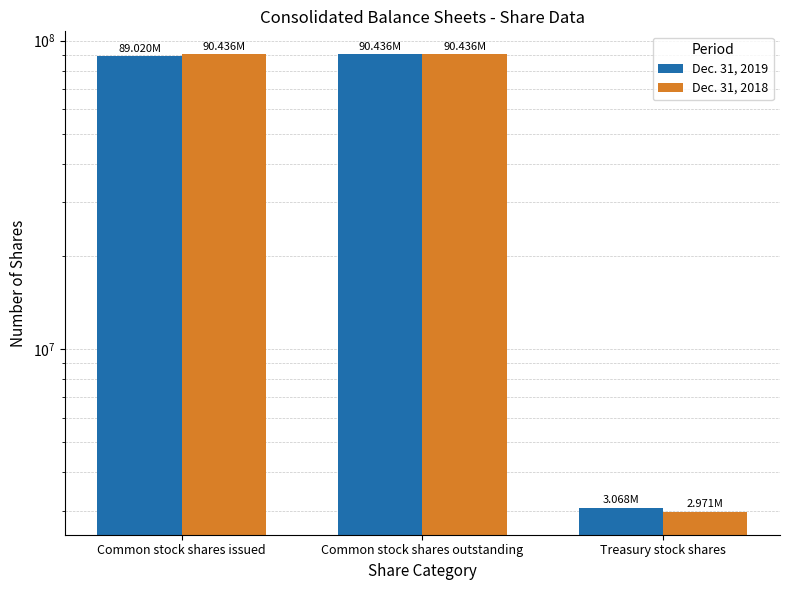

Is the value of Dec. 31, 2019 at Treasury stock shares greater than the value of Dec. 31, 2018 at Common stock shares outstanding?

No